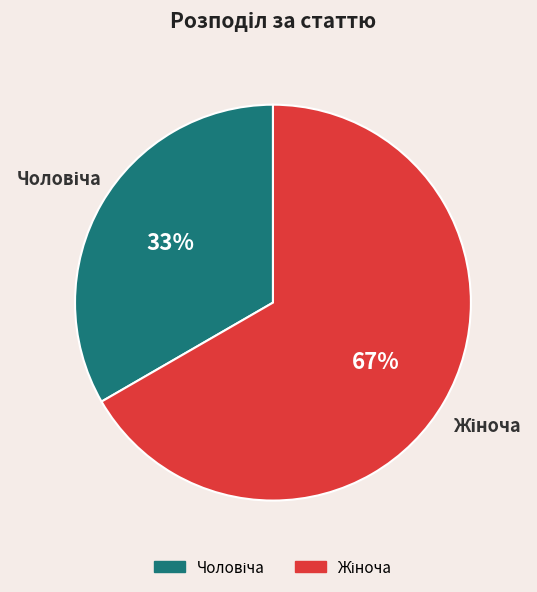

To the nearest percent, what is the average slice percentage?

50%